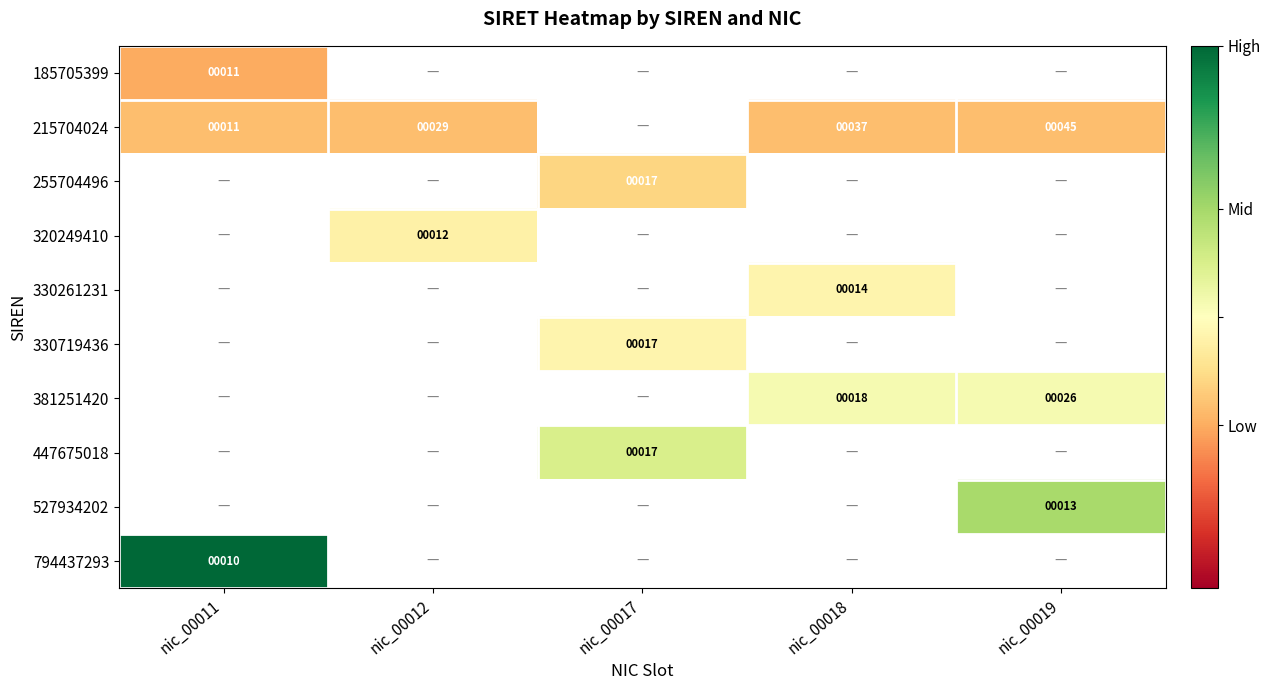

Is it true that 794437293 equals 10.0 at nic_00011?

True